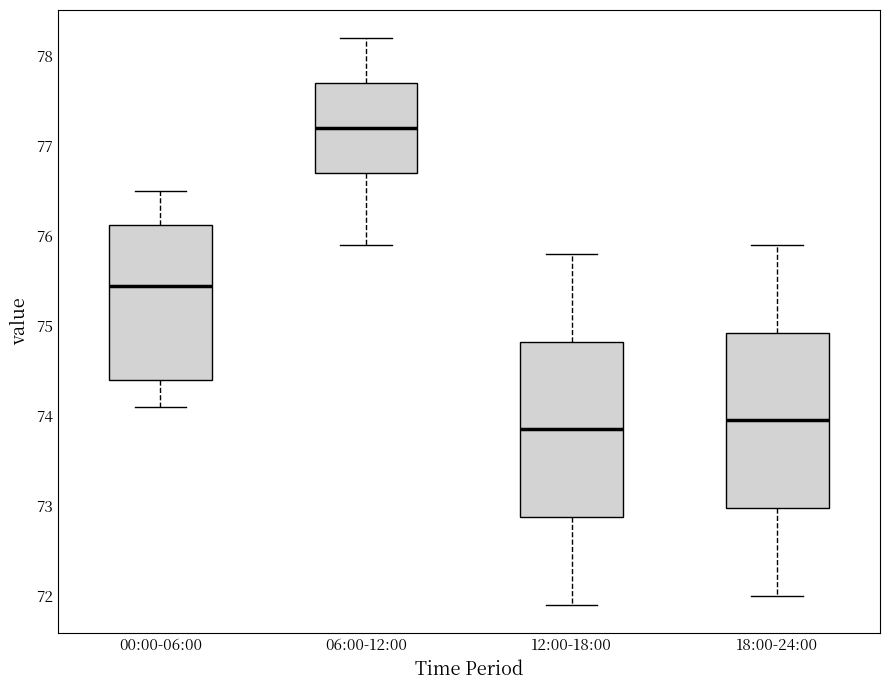

Which box's median line is the lowest?

12:00-18:00